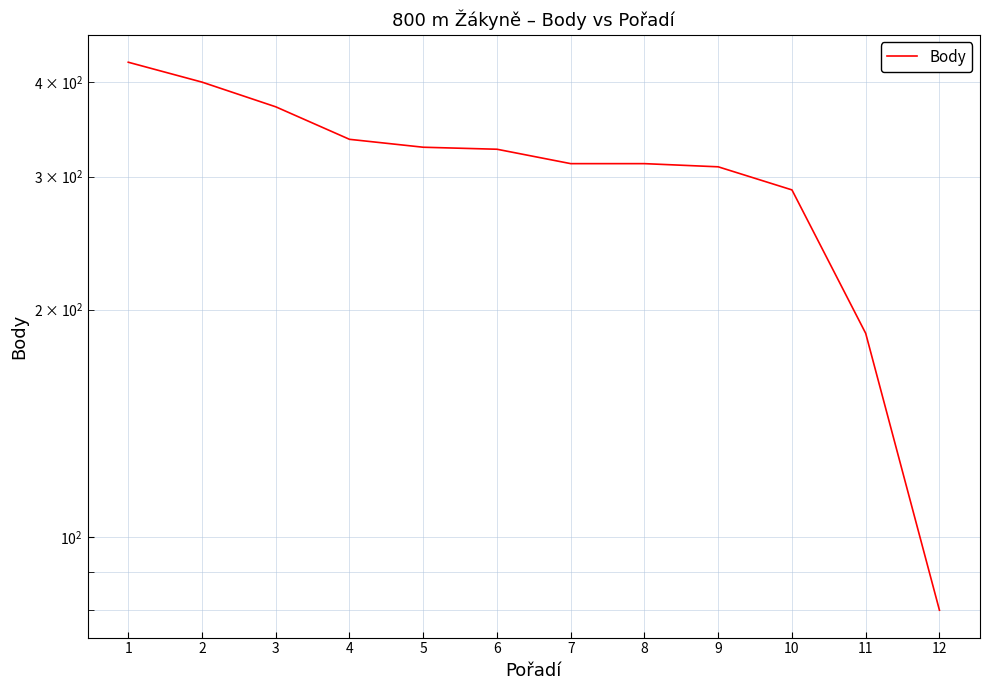

Between 3 and 6, which is larger?

3